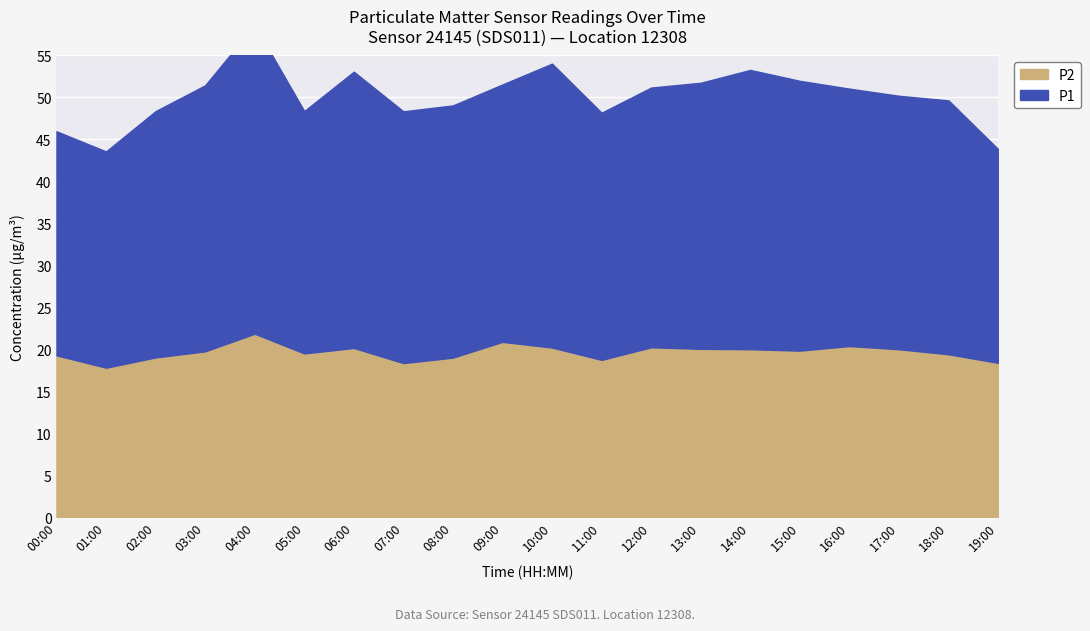

The value of P2 at 08:00 is 30.0. True or false?

False